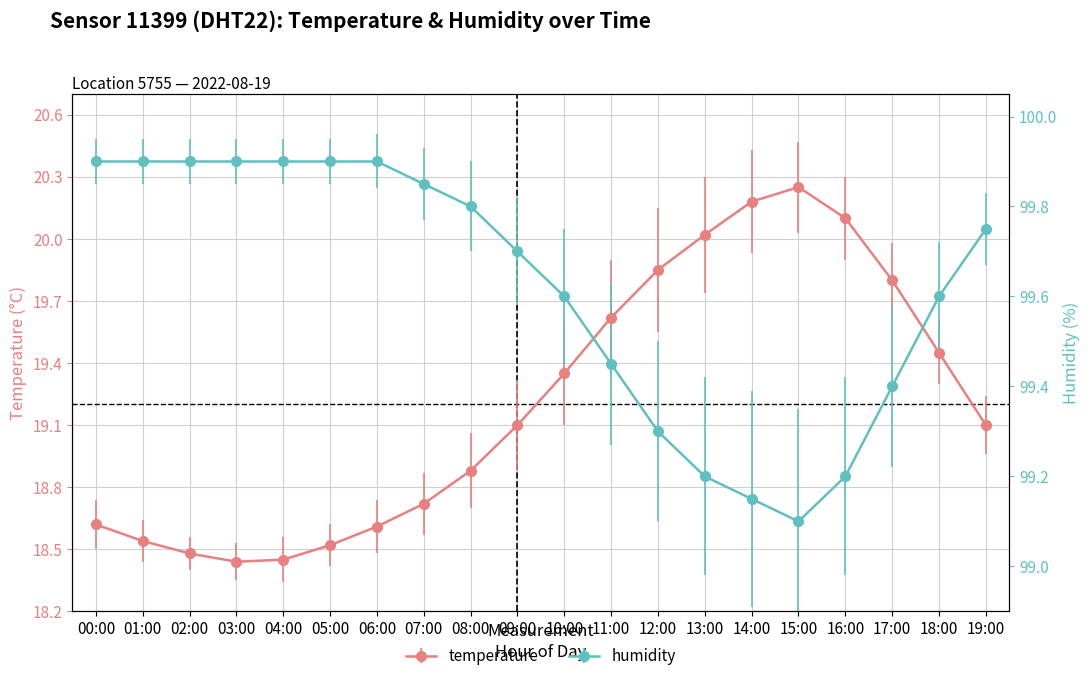

What is the difference between the highest and lowest values at 00:00?

1.8